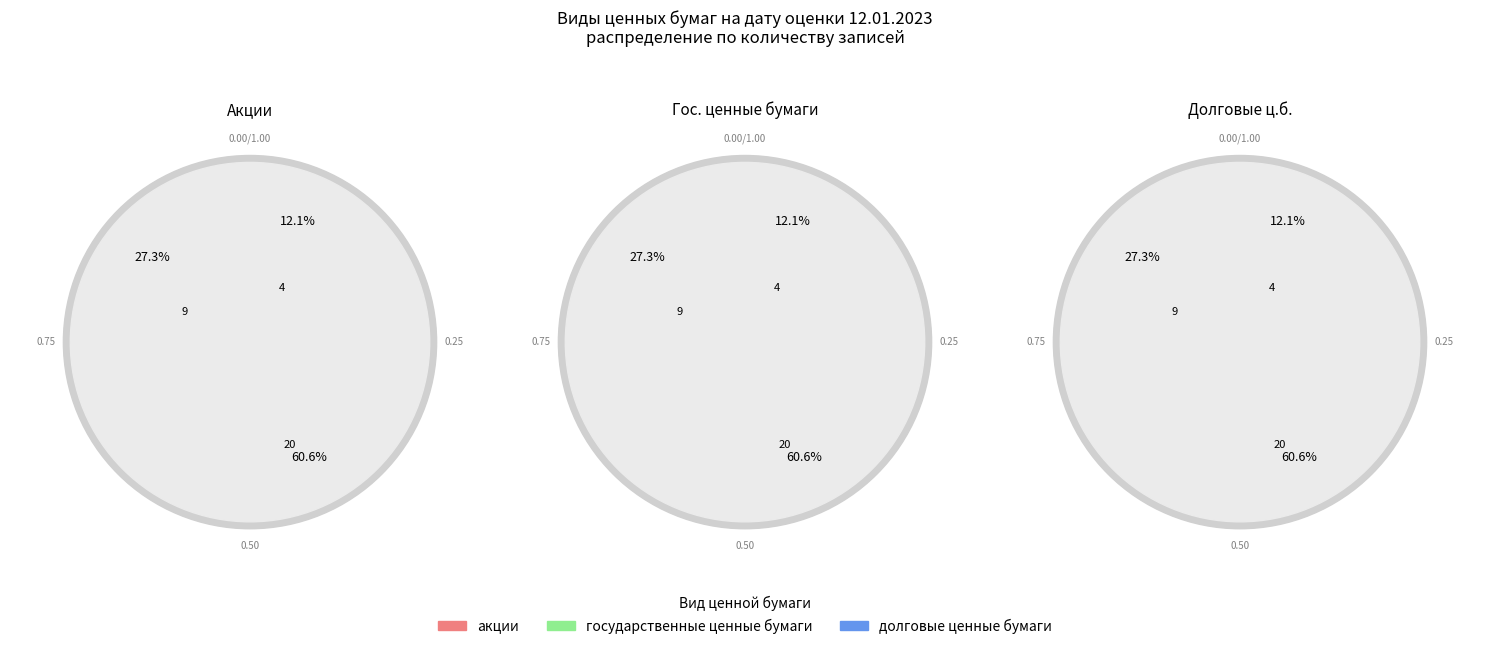

Rank the categories by value from lowest to highest.

акции, долговые ценные бумаги, государственные ценные бумаги